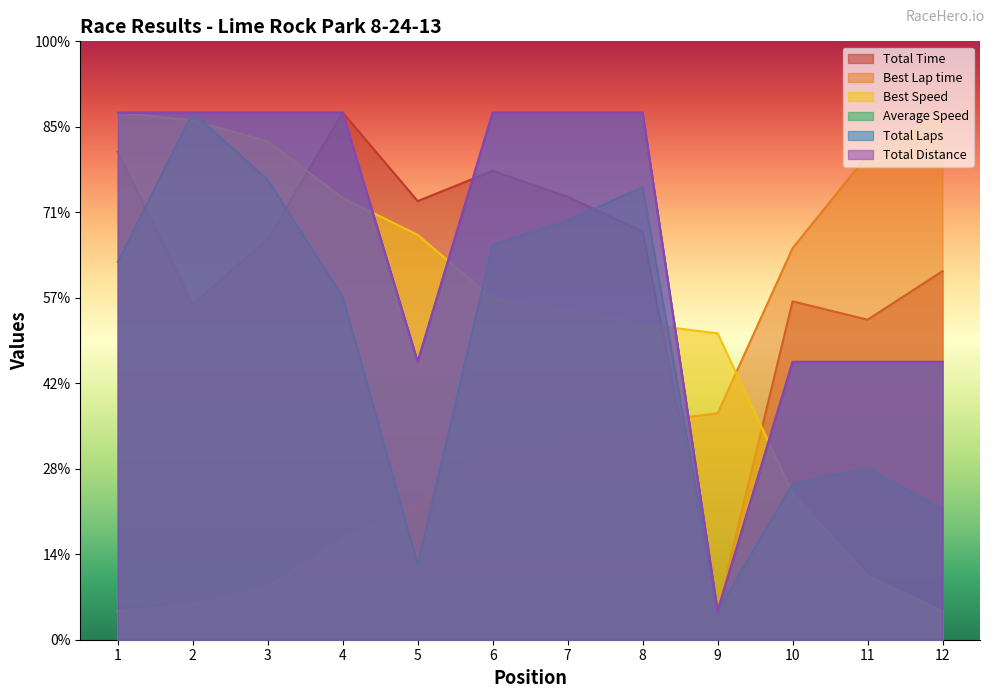

Read the Total Time value at 11.

224.6